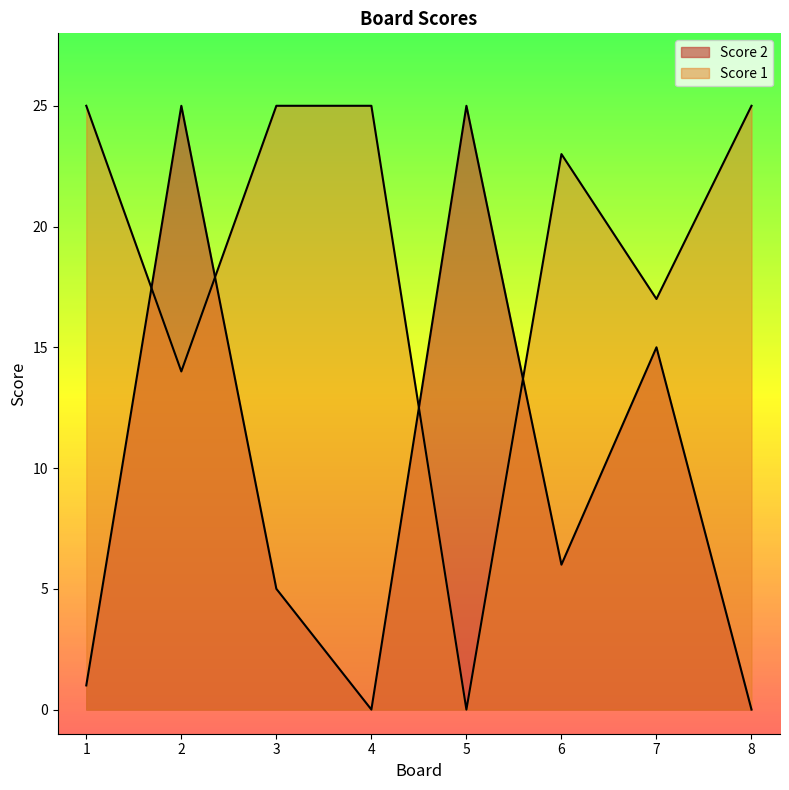

Which series has the largest total across all categories?

Score 1